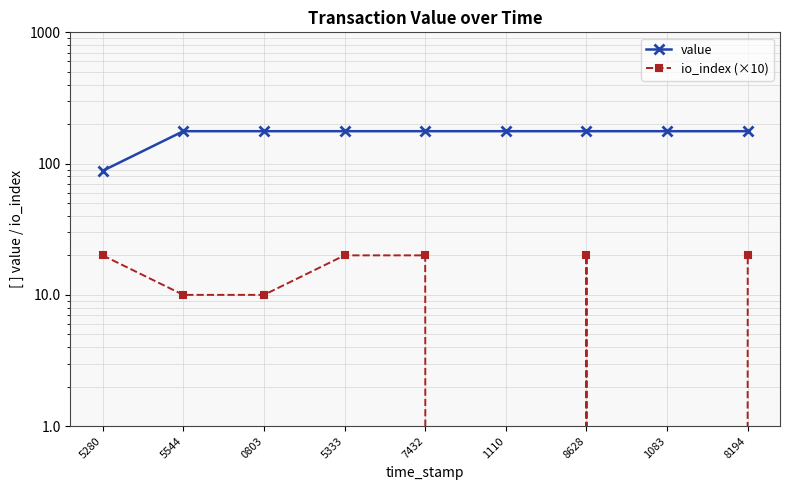

What is the value of the value point at the 9th from the left?

176.5